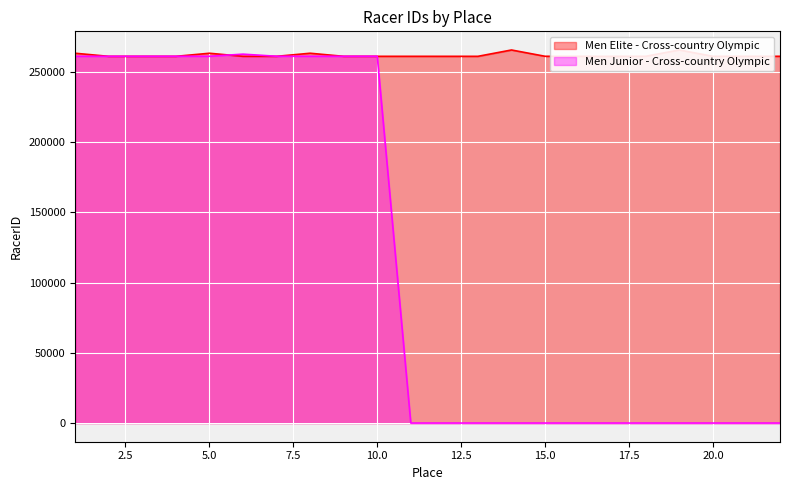

At which label does Men Junior - Cross-country Olympic reach its minimum?

11